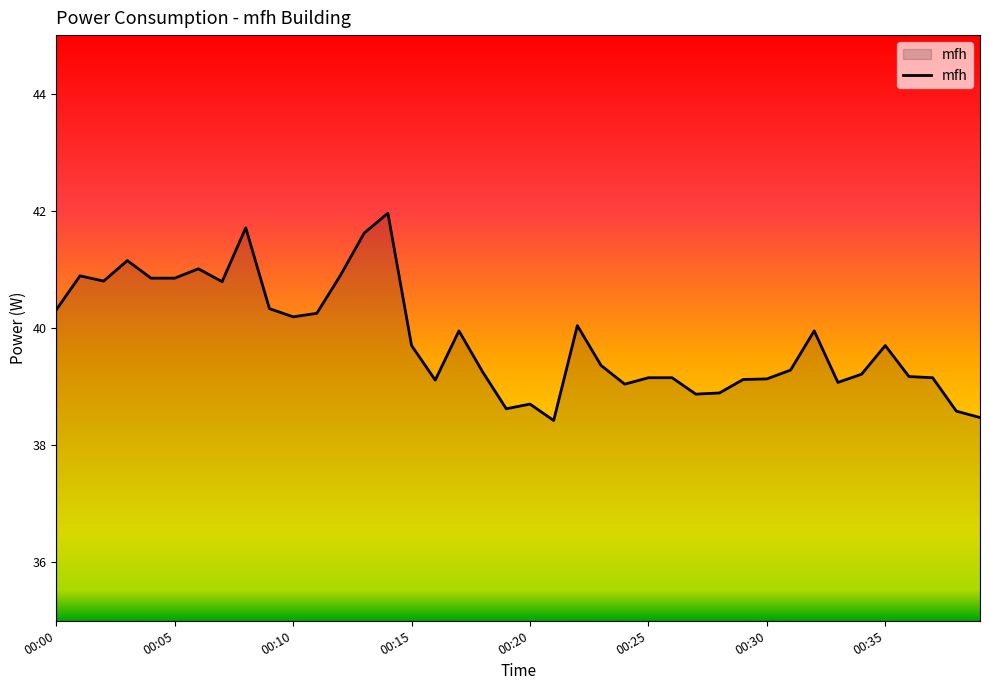

What is the minimum value shown in the chart?

38.4